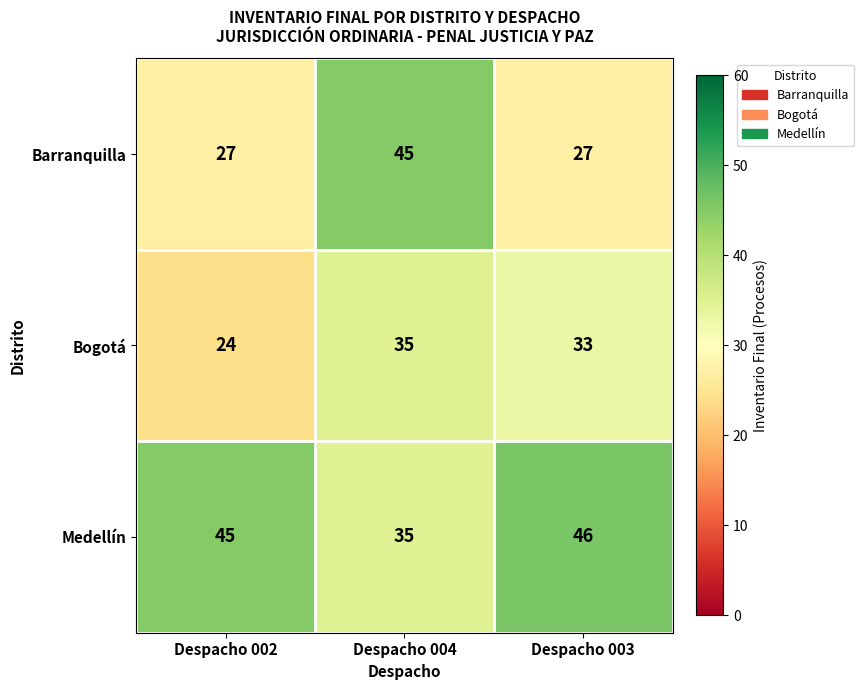

How many data points does each series have?

3